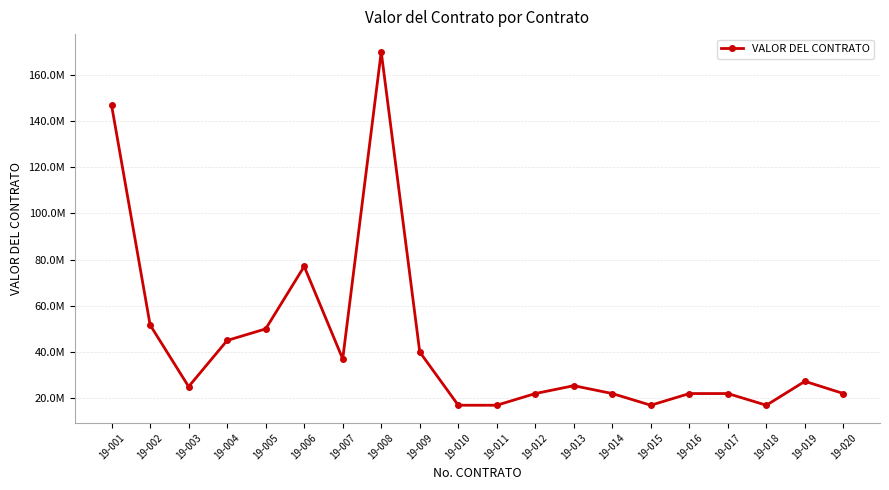

Reading left to right, what are all the values shown in this chart?

146740404	51681854	25000000	45000000	50000000	77072472	37000000	170000000	40000000	16940000	16940000	22000000	25400000	22000000	16940000	22000000	22000000	16940000	27300000	22000000